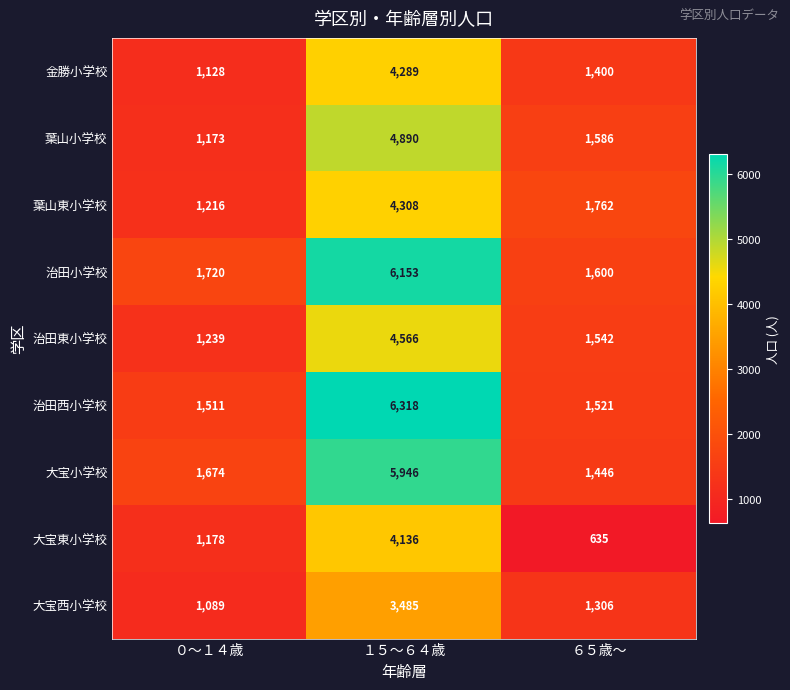

How many data points does each series have?

3